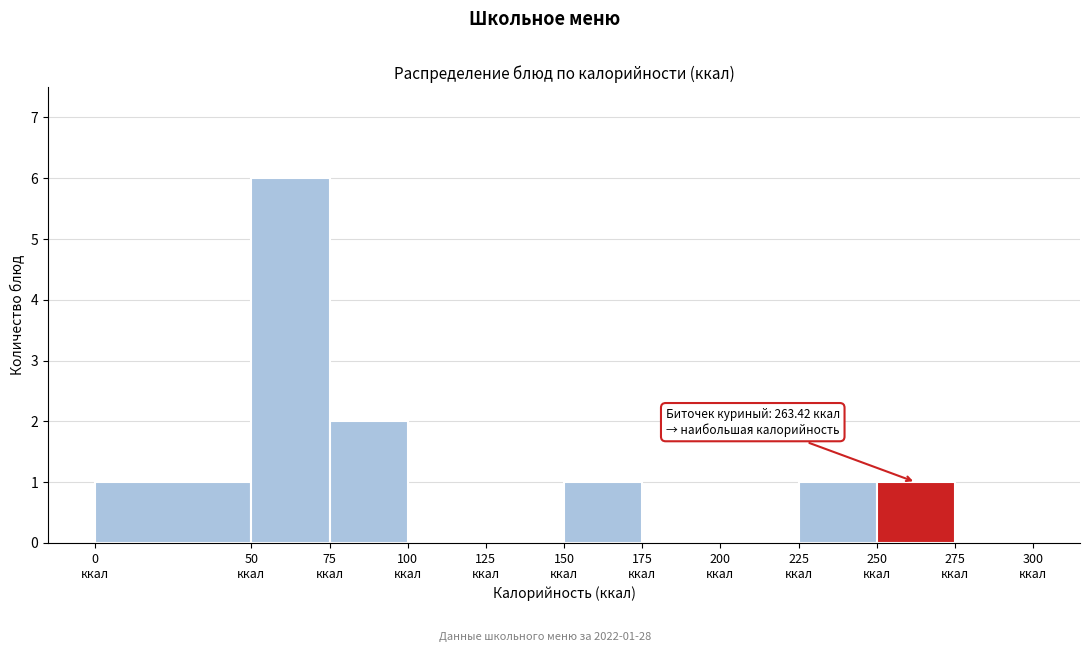

Over which range of the x-axis is the bar tallest?

50 to 75